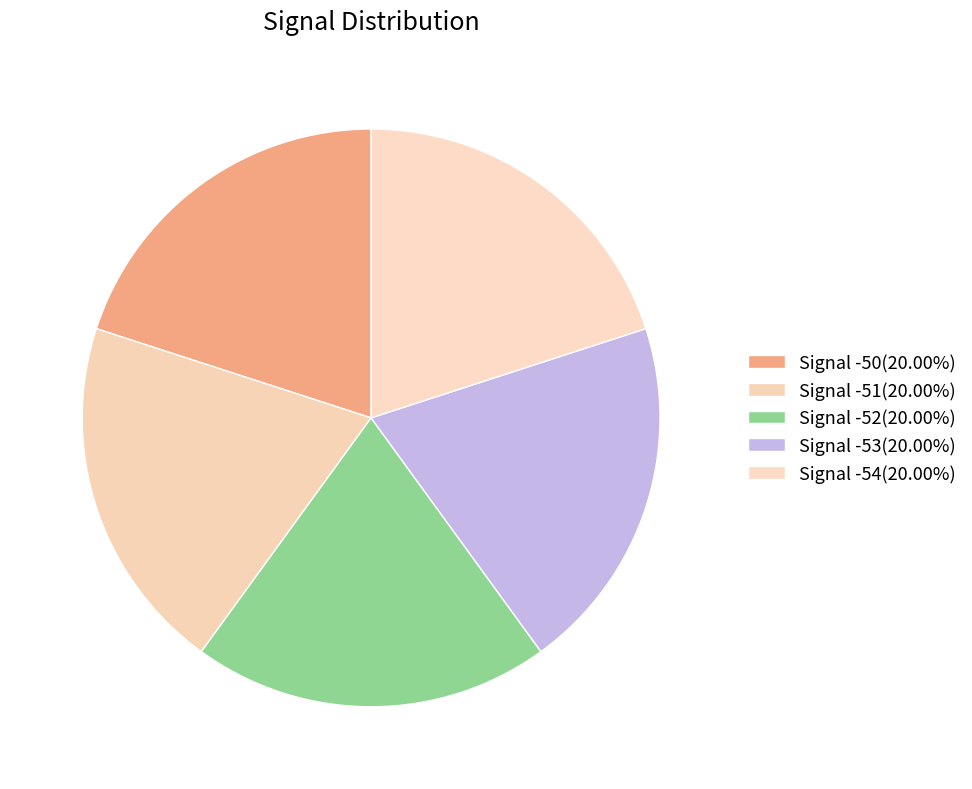

Count the number of slices in the pie.

5